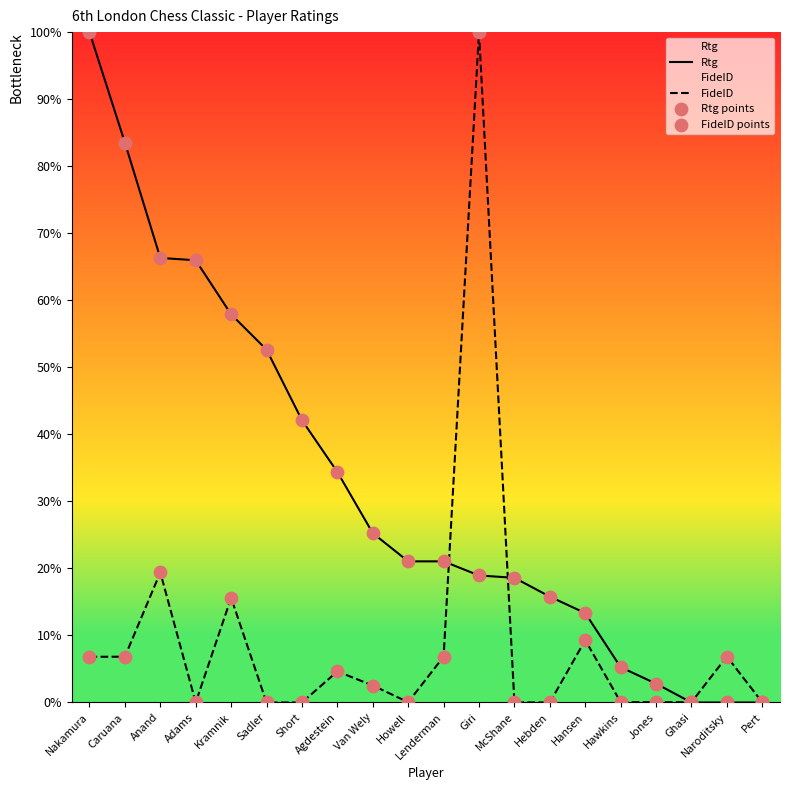

What are all the series names shown in the legend?

Rtg, FideID, Rtg points, FideID points